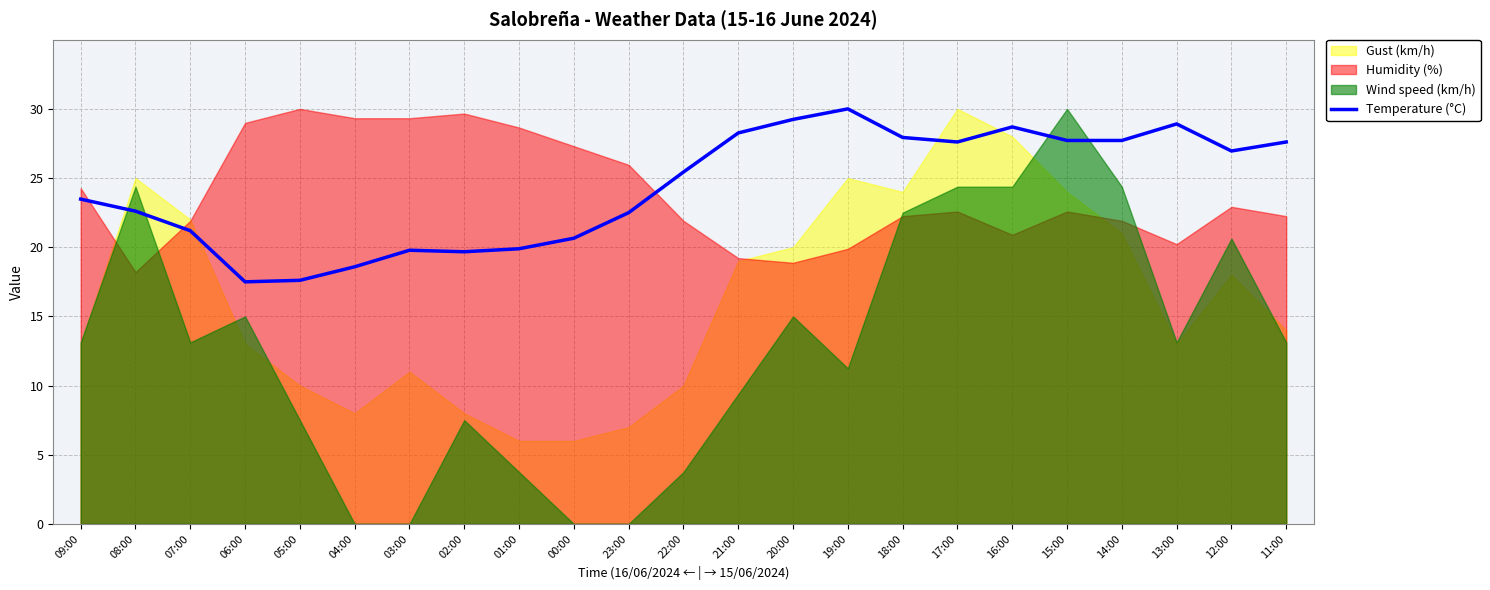

Reading left to right, what are all the values shown in this chart?

09:00=23.5	08:00=22.6	07:00=21.2	06:00=17.5	05:00=17.6	04:00=18.6	03:00=19.8	02:00=19.7	01:00=19.9	00:00=20.7	23:00=22.5	22:00=25.4	21:00=28.3	20:00=29.2	19:00=30.0	18:00=27.9	17:00=27.6	16:00=28.7	15:00=27.7	14:00=27.7	13:00=28.9	12:00=27.0	11:00=27.6